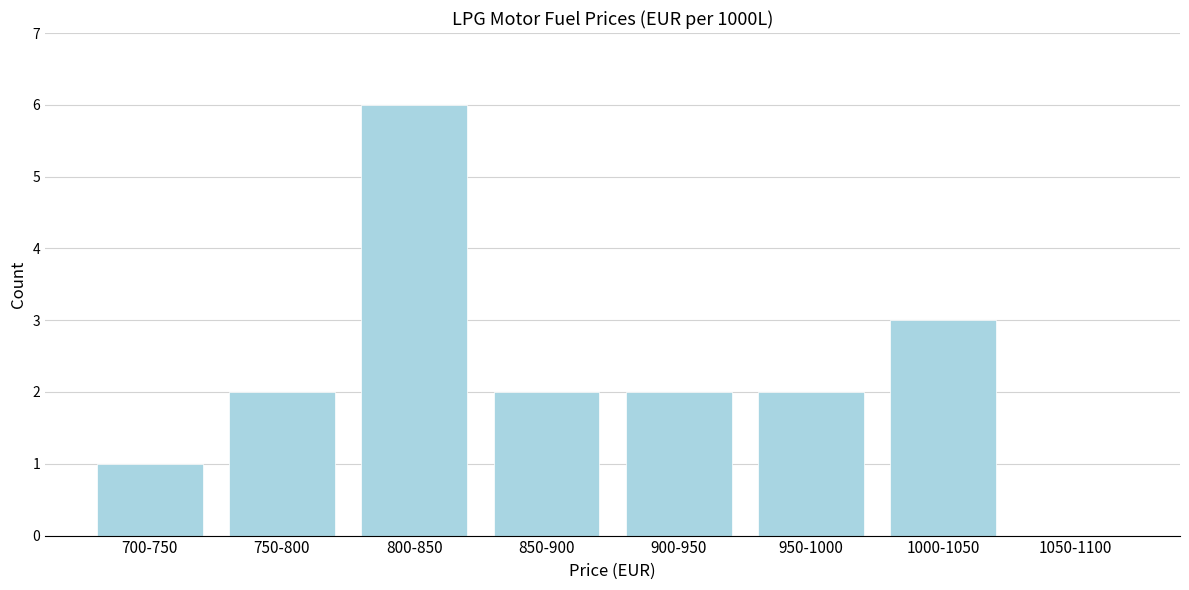

Reading left to right, list all the values displayed in this chart.

700-750=1	750-800=2	800-850=6	850-900=2	900-950=2	950-1000=2	1000-1050=3	1050-1100=0